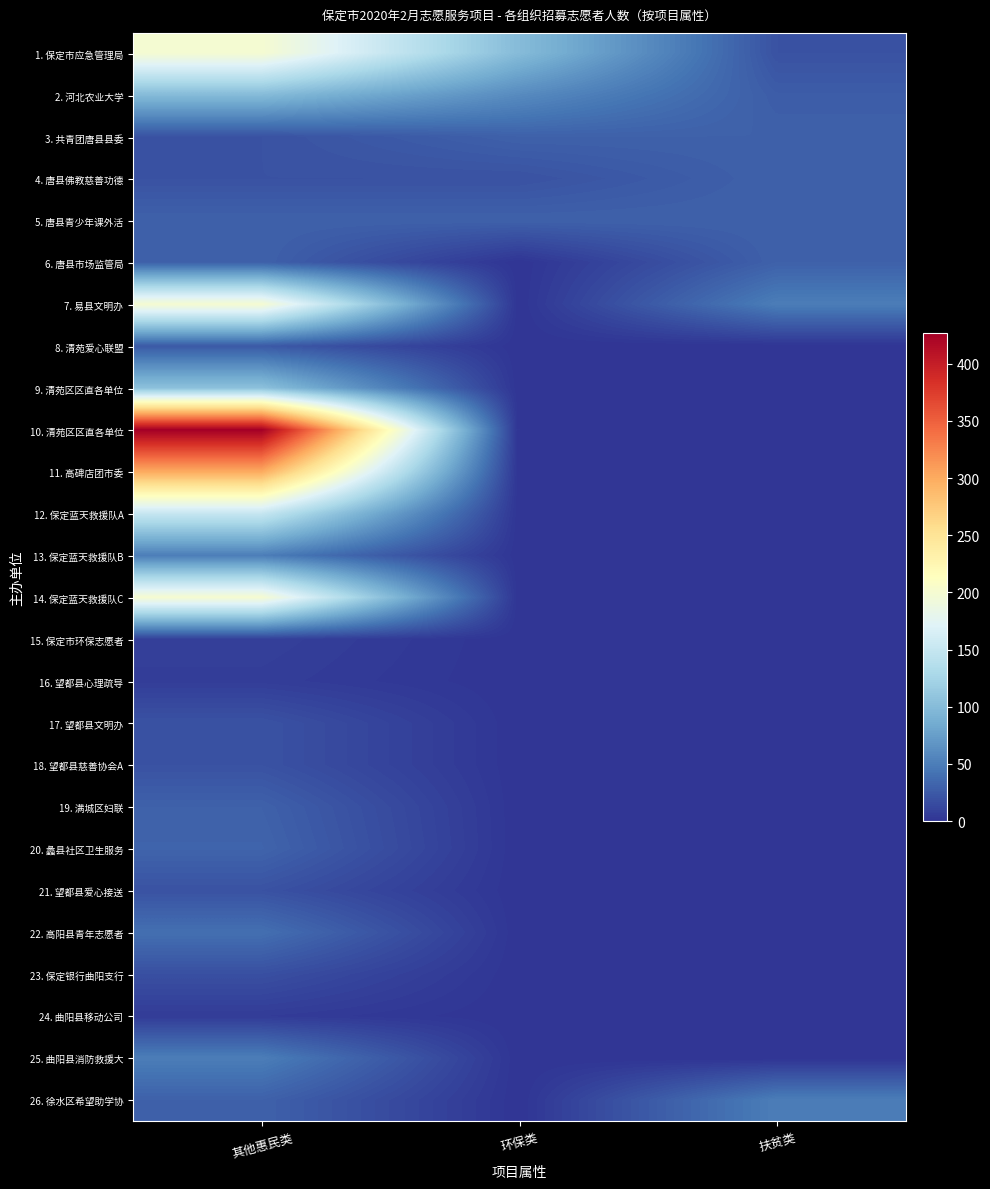

Reading left to right, extract all data points from this chart.

1. 保定市应急管理局: 其他惠民类=200	环保类=100	扶贫类=20
2. 河北农业大学: 其他惠民类=100	环保类=60	扶贫类=27
3. 共青团唐县县委: 其他惠民类=20	环保类=30	扶贫类=30
4. 唐县佛教慈善功德: 其他惠民类=20	环保类=20	扶贫类=30
5. 唐县青少年课外活: 其他惠民类=30	环保类=30	扶贫类=30
6. 唐县市场监管局: 其他惠民类=30	环保类=0	扶贫类=30
7. 易县文明办: 其他惠民类=200	环保类=0	扶贫类=50
8. 清苑爱心联盟: 其他惠民类=25	环保类=0	扶贫类=0
9. 清苑区区直各单位: 其他惠民类=105	环保类=0	扶贫类=0
10. 清苑区区直各单位: 其他惠民类=427	环保类=0	扶贫类=0
11. 高碑店团市委: 其他惠民类=300	环保类=0	扶贫类=0
12. 保定蓝天救援队A: 其他惠民类=150	环保类=0	扶贫类=0
13. 保定蓝天救援队B: 其他惠民类=50	环保类=0	扶贫类=0
14. 保定蓝天救援队C: 其他惠民类=200	环保类=0	扶贫类=0
15. 保定市环保志愿者: 其他惠民类=8	环保类=0	扶贫类=0
16. 望都县心理疏导: 其他惠民类=6	环保类=0	扶贫类=0
17. 望都县文明办: 其他惠民类=20	环保类=0	扶贫类=0
18. 望都县慈善协会A: 其他惠民类=20	环保类=0	扶贫类=0
19. 满城区妇联: 其他惠民类=30	环保类=0	扶贫类=0
20. 蠡县社区卫生服务: 其他惠民类=32	环保类=0	扶贫类=0
21. 望都县爱心接送: 其他惠民类=20	环保类=0	扶贫类=0
22. 高阳县青年志愿者: 其他惠民类=40	环保类=0	扶贫类=0
23. 保定银行曲阳支行: 其他惠民类=18	环保类=0	扶贫类=0
24. 曲阳县移动公司: 其他惠民类=5	环保类=0	扶贫类=0
25. 曲阳县消防救援大: 其他惠民类=50	环保类=0	扶贫类=0
26. 徐水区希望助学协: 其他惠民类=30	环保类=0	扶贫类=50